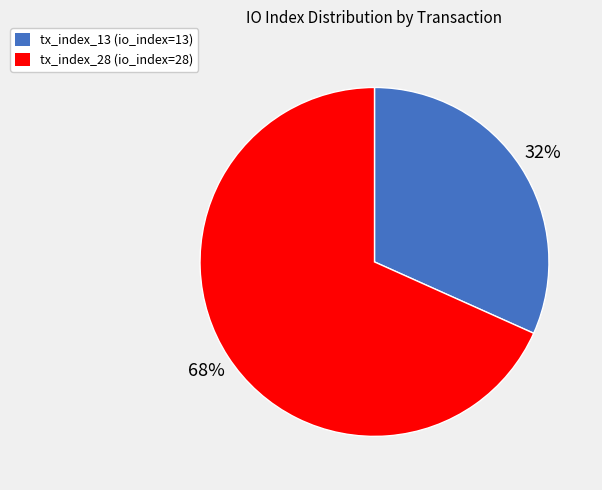

Combined, do tx_index_28 and tx_index_13 account for over 50%?

Yes